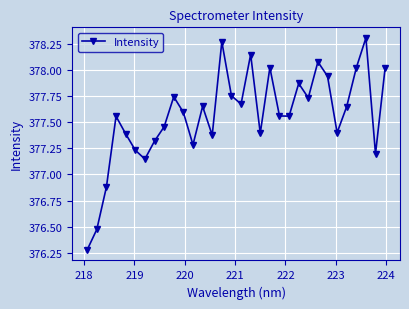

What is the sum of all values?

12081.9